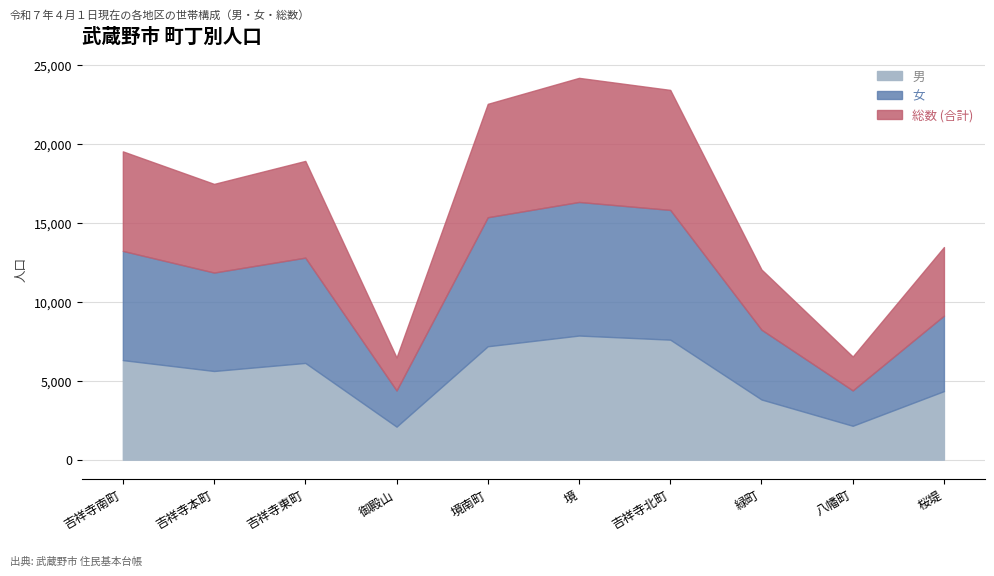

Which label corresponds to the largest value in the chart?

境